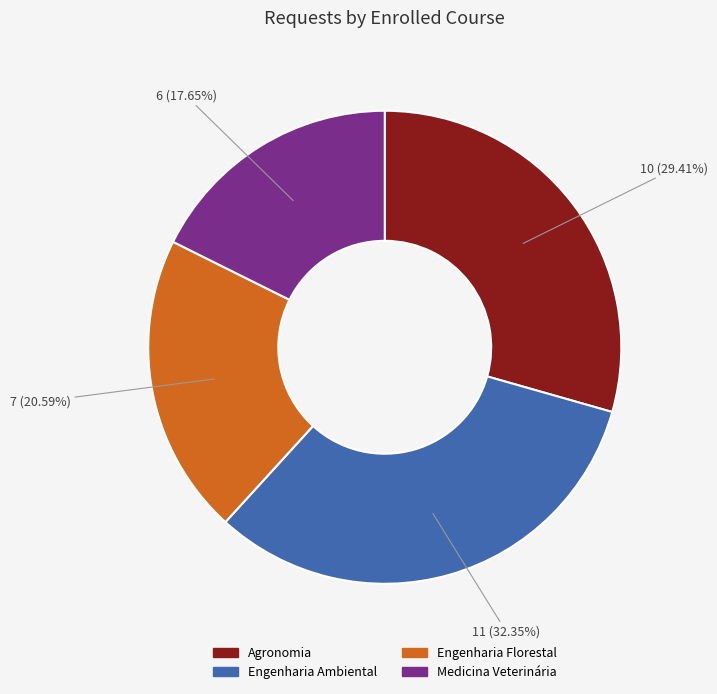

Does Engenharia Florestal account for over 50% of the chart?

No